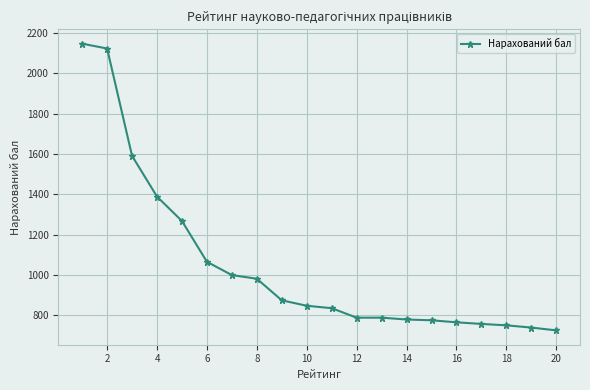

What is the value of the 17th point from the left?

758